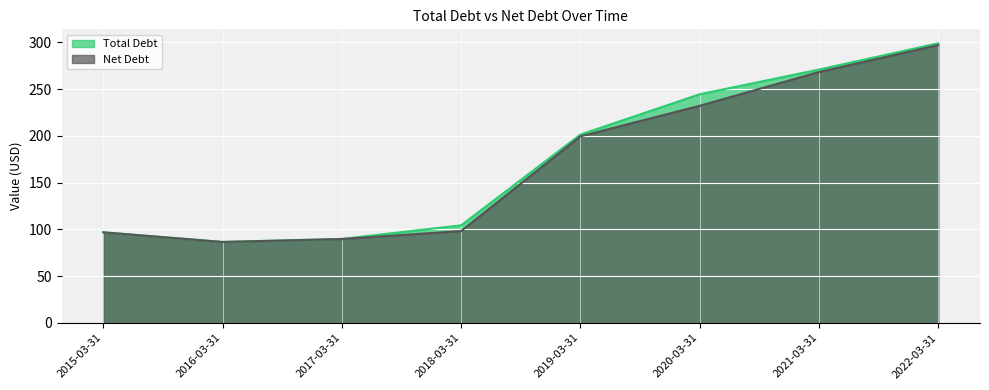

True or false: Net Debt and Total Debt cross at least once.

False